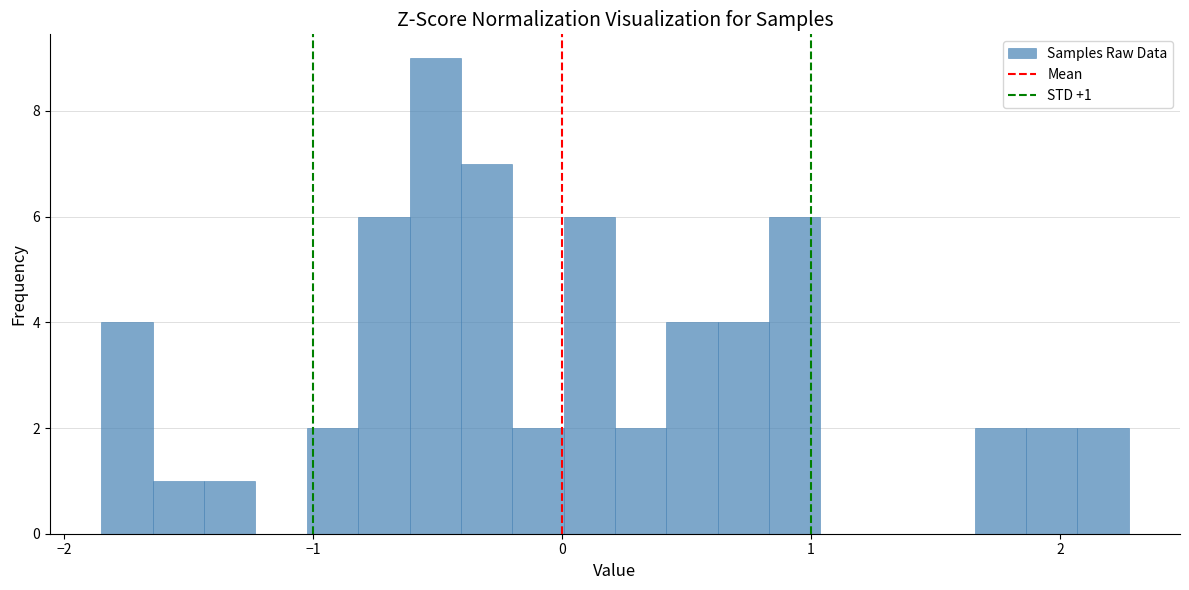

Read against the x-axis, roughly where is the centre of the tallest bar?

-0.5